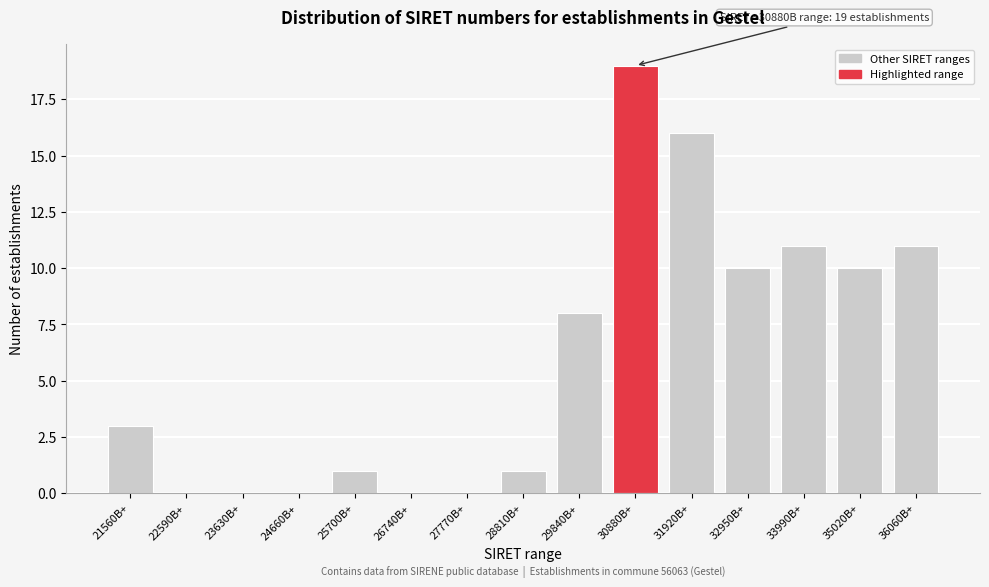

Reading left to right, list all the values displayed in this chart.

21560B+=3	22590B+=0	23630B+=0	24660B+=0	25700B+=1	26740B+=0	27770B+=0	28810B+=1	29840B+=8	30880B+=19	31920B+=16	32950B+=10	33990B+=11	35020B+=10	36060B+=11